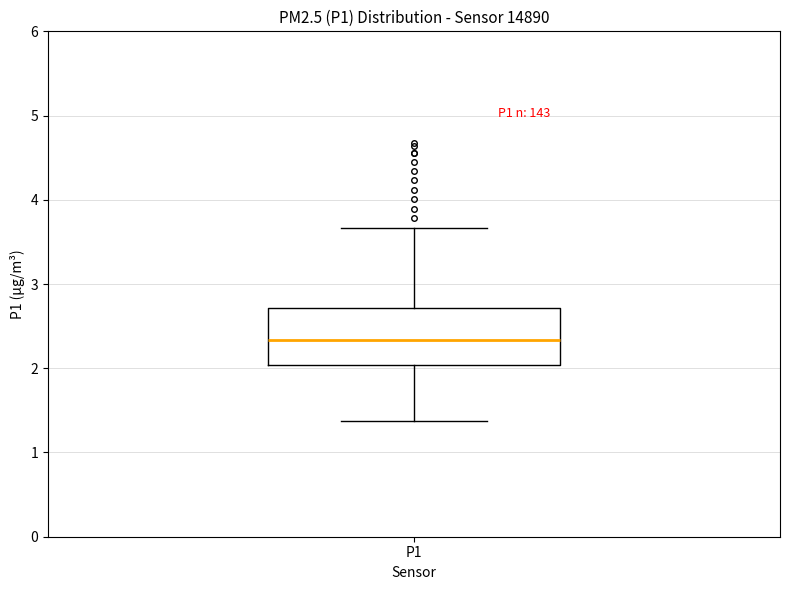

Transcribe this box plot: give where the median line is, the range the box spans, and where the two whiskers end, as read against the y-axis. The values are not printed on the chart, so give them approximately, as read against the axis.

median 2.3, box 2.0 to 2.7, whiskers 1.4 to 3.7